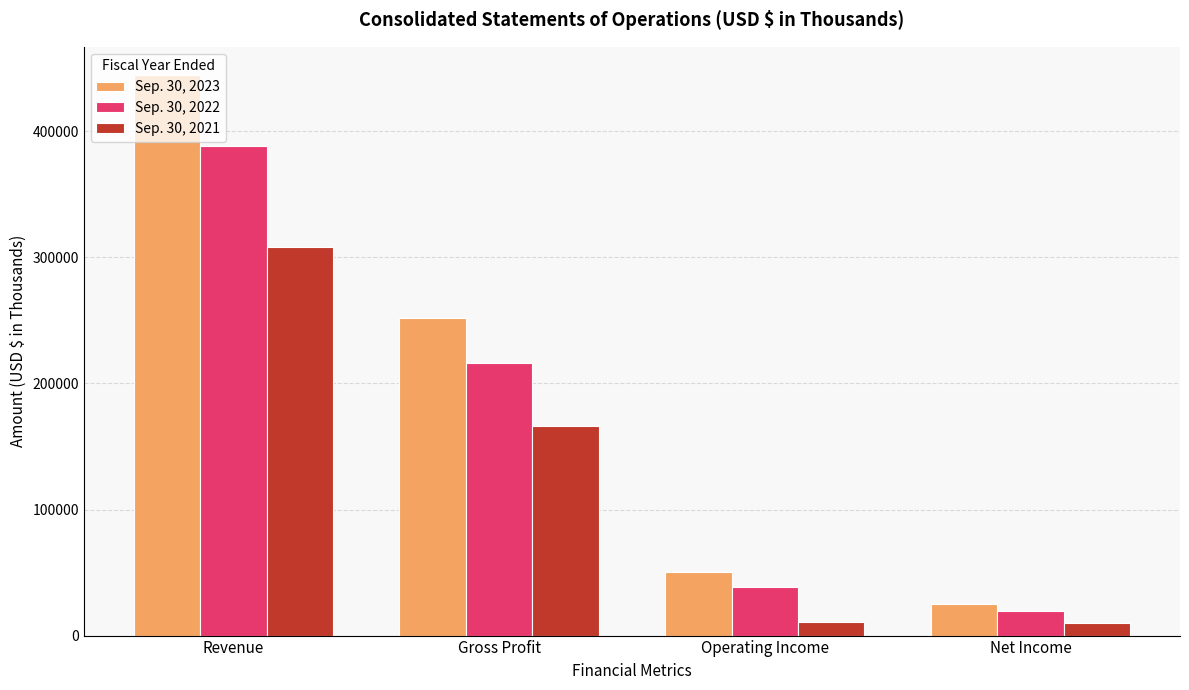

Rank the series at Revenue from lowest to highest value.

Sep. 30, 2021, Sep. 30, 2022, Sep. 30, 2023